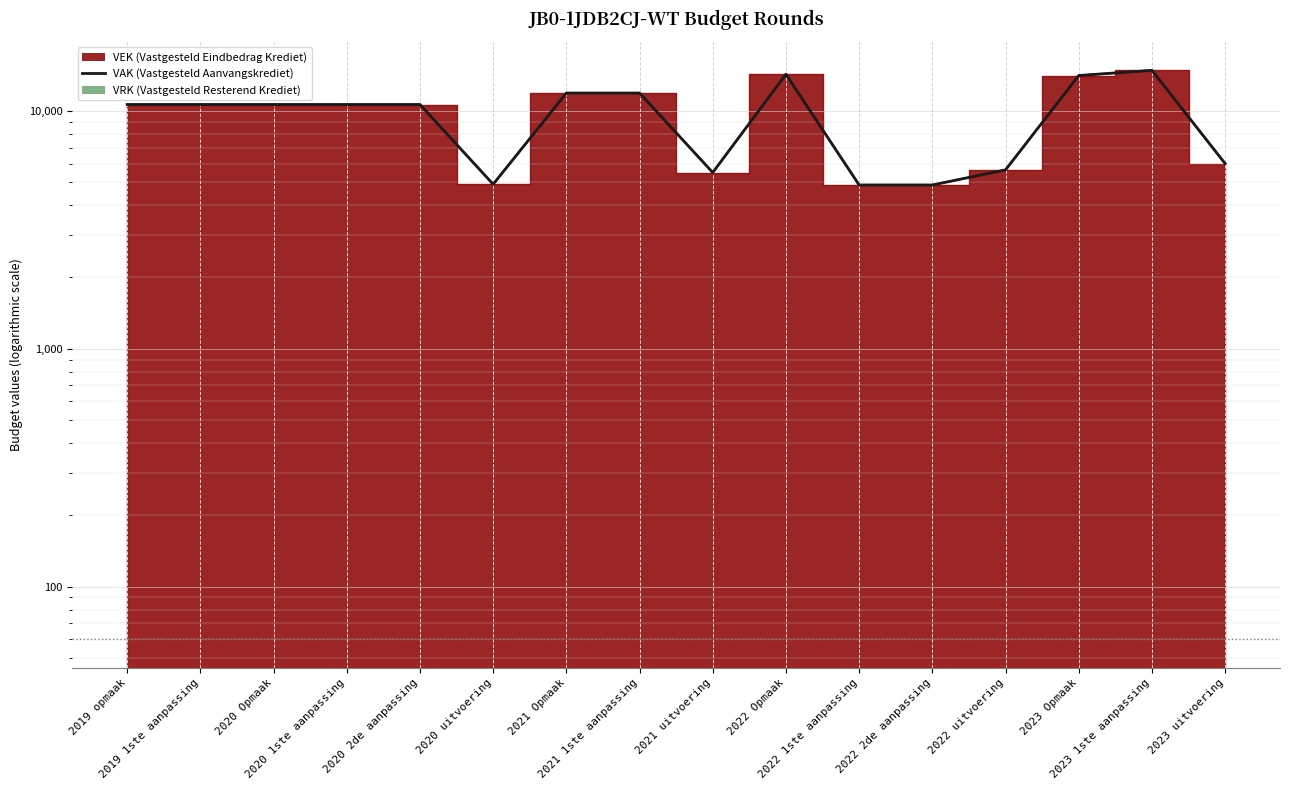

At which category does the data reach its first local peak?

2022 Opmaak